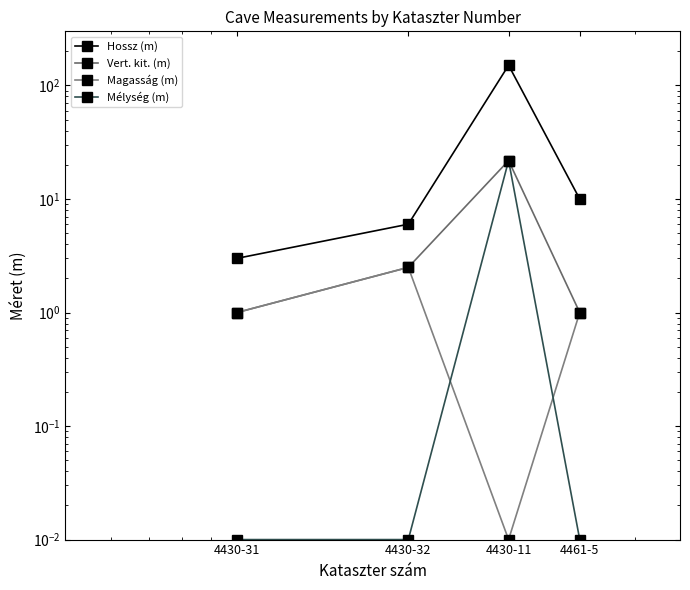

The Magasság (m) series shows 1.4 at 4461-5. True or false?

False